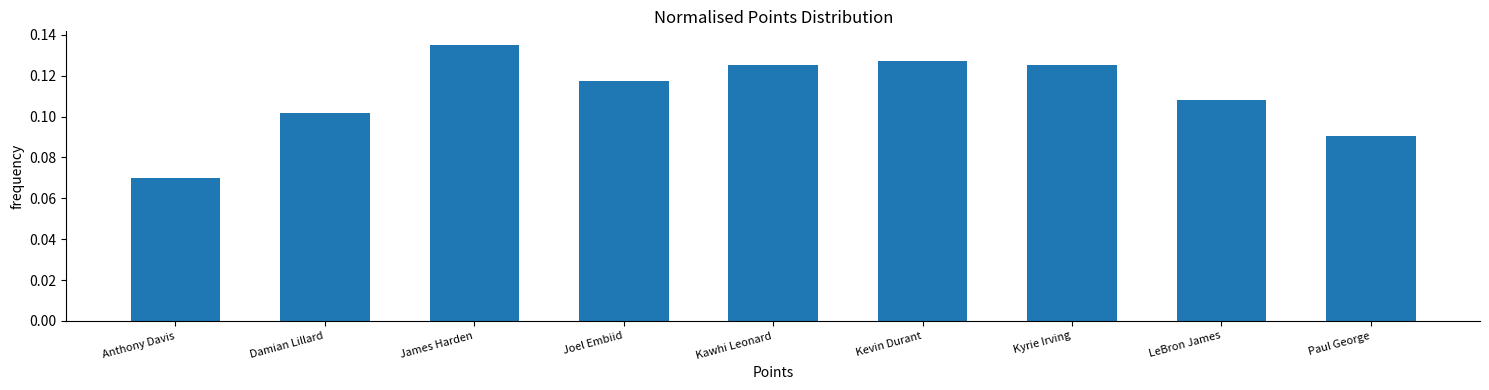

Between James Harden and Kawhi Leonard, which is larger?

James Harden